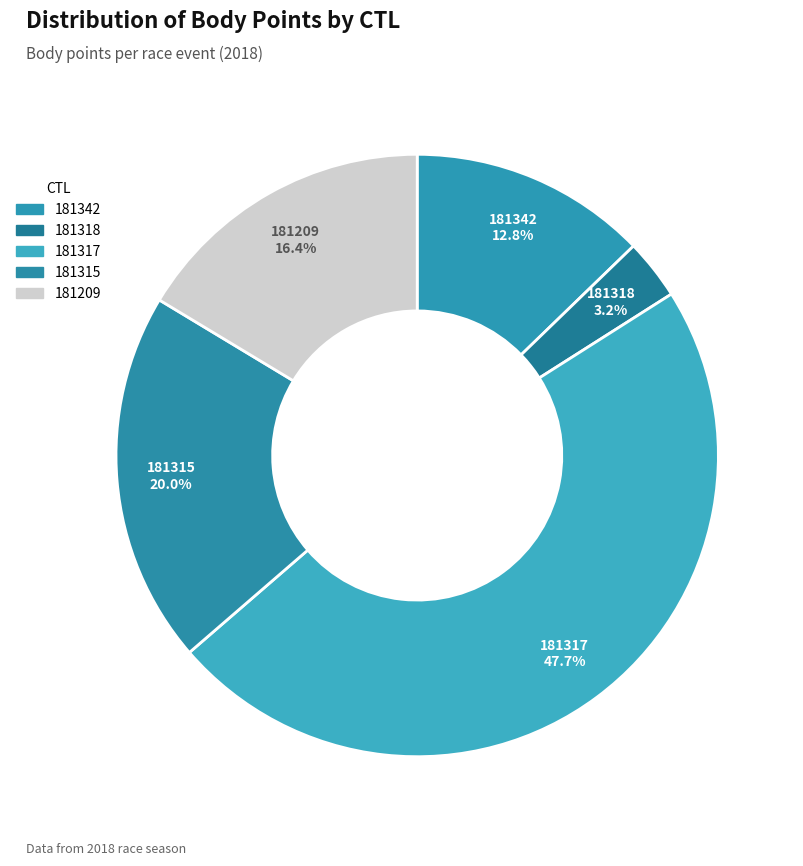

What percentage is the 181342 slice, to the nearest percent?

13%